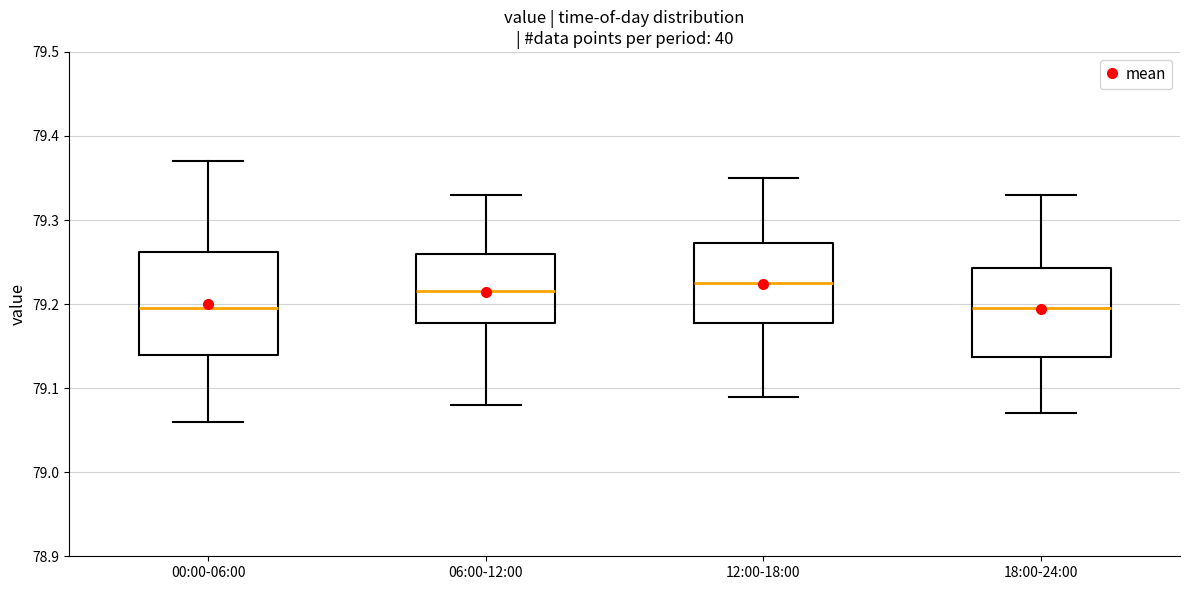

Where is the upper edge of the box for 12:00-18:00 on the y-axis? The values are not printed on the chart, so give them approximately, as read against the axis.

79.27